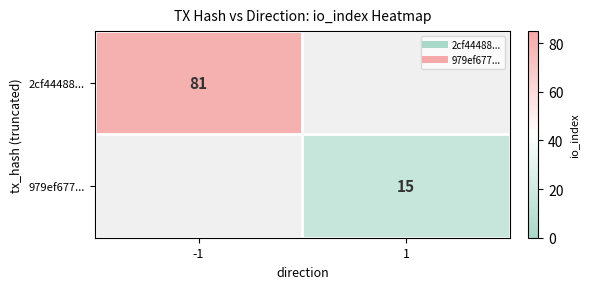

What is the difference between the 2cf44488... values at 1 and -1?

81